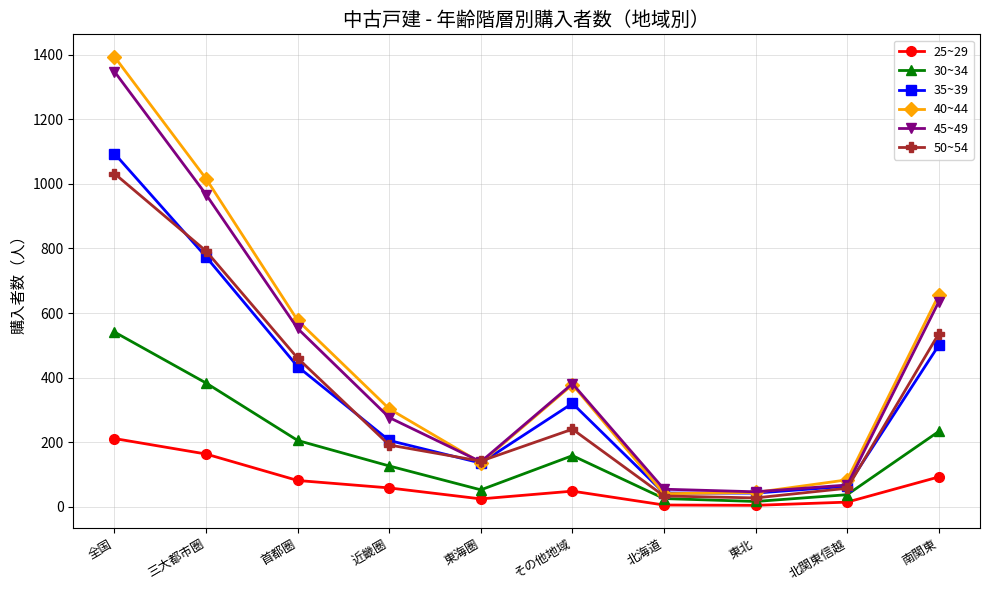

Which series changed the most between 全国 and 近畿圏?

40~44